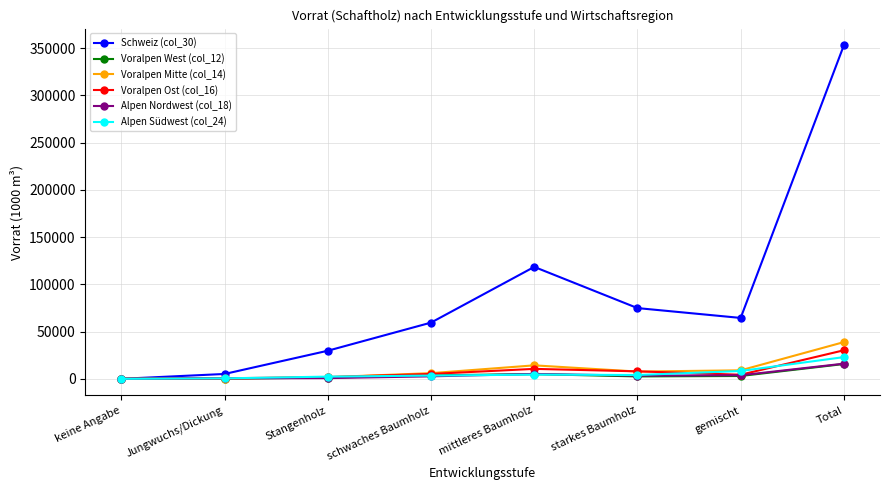

True or false: Alpen Südwest (col_24) has more than 0 points higher than both neighbors.

True